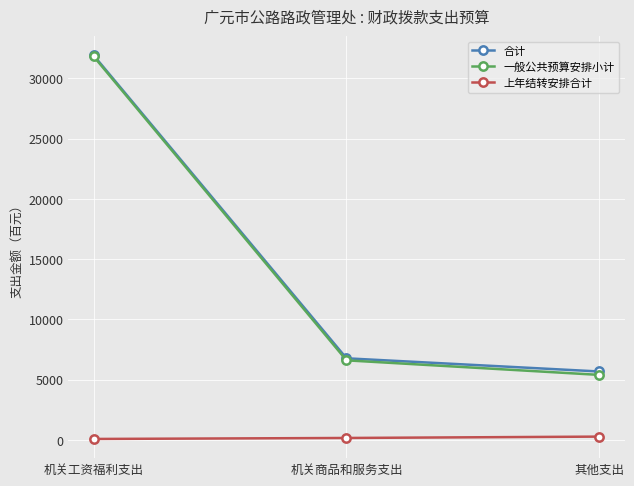

What is the label of the 2nd point from the left?

机关商品和服务支出